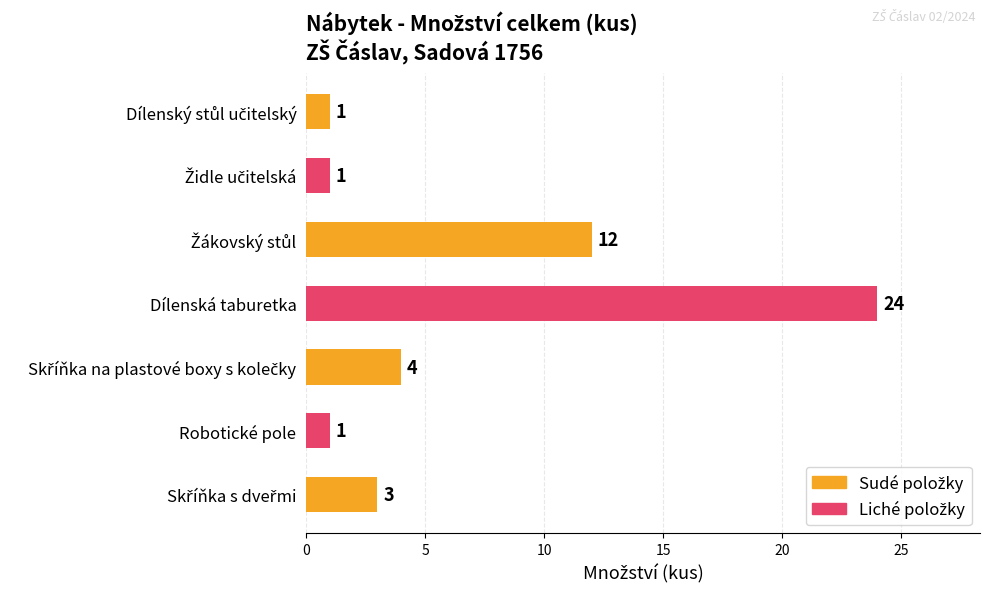

Read the value at Dílenská taburetka.

24